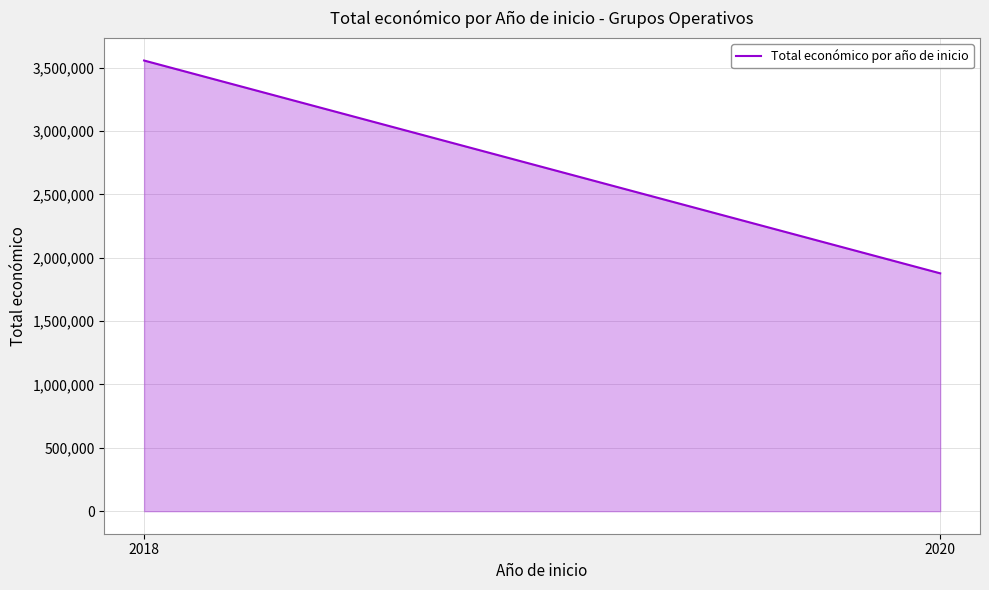

Reading right to left, list all the values displayed in this chart.

1877150	3556528